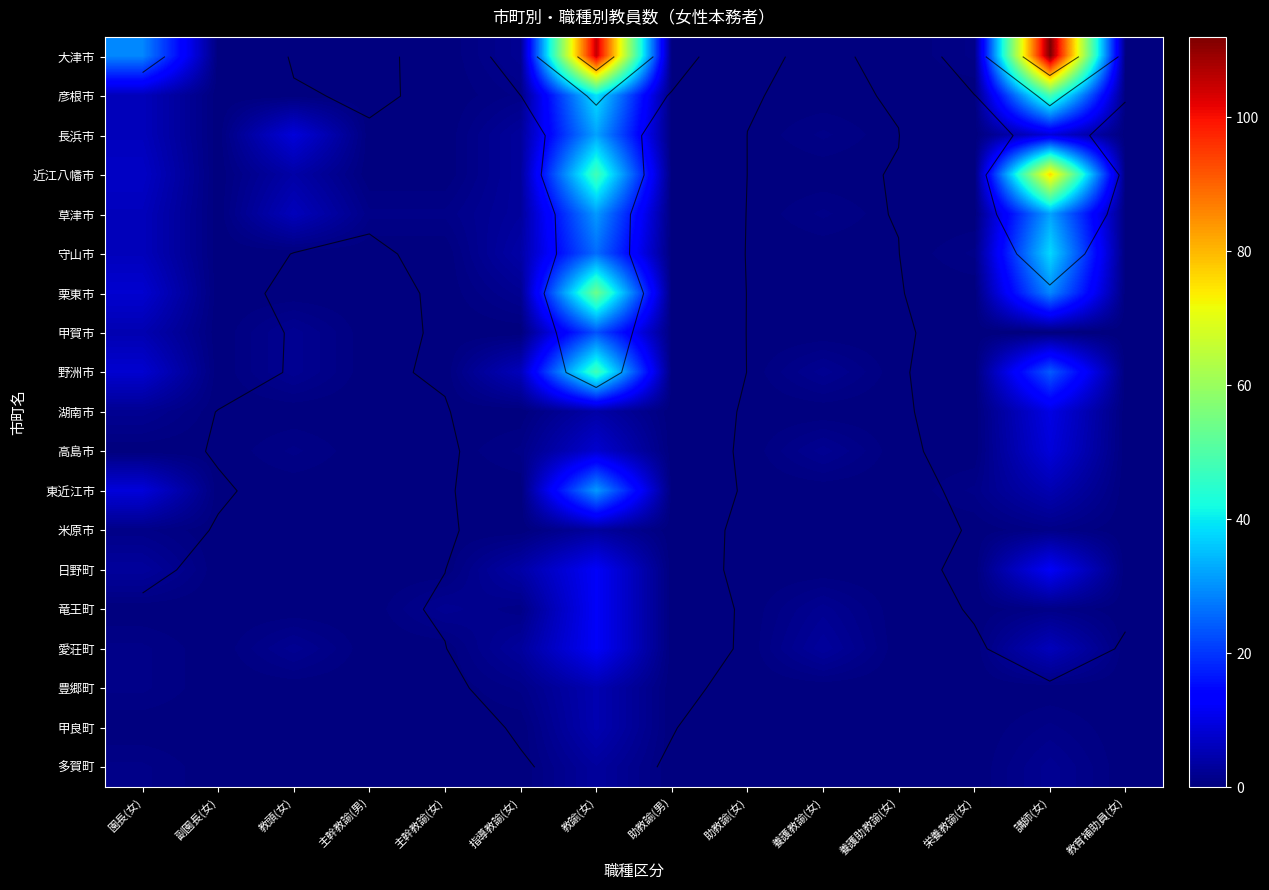

Which label corresponds to the largest value in the chart?

講師(女)